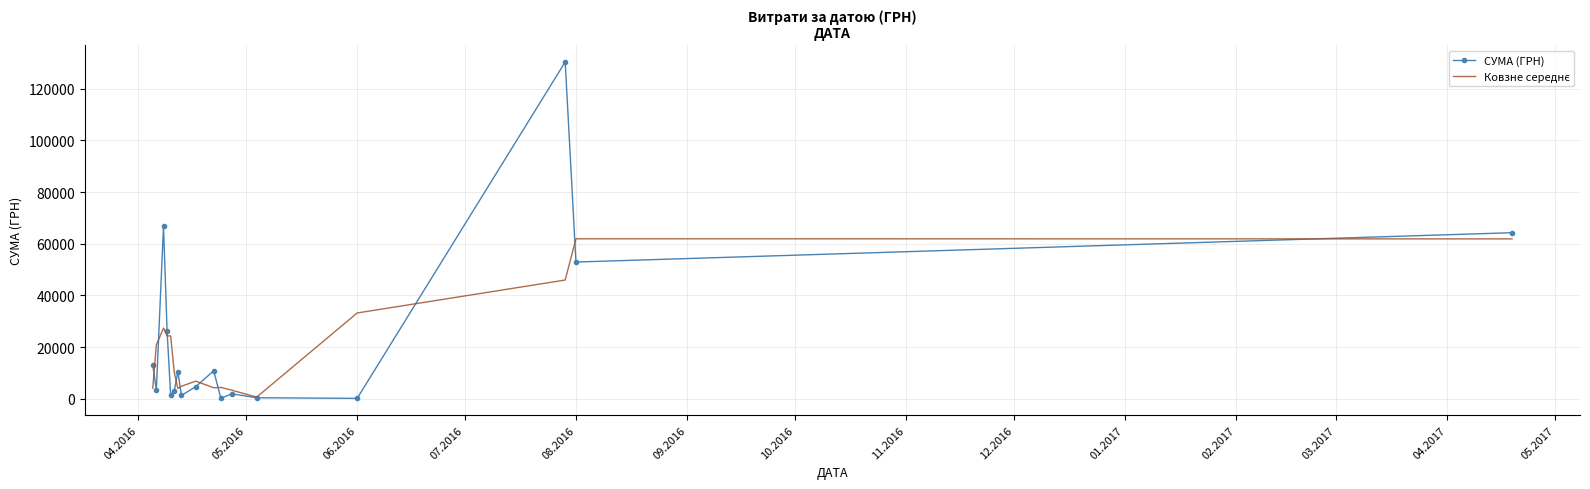

What is the greatest value displayed?

130379.7